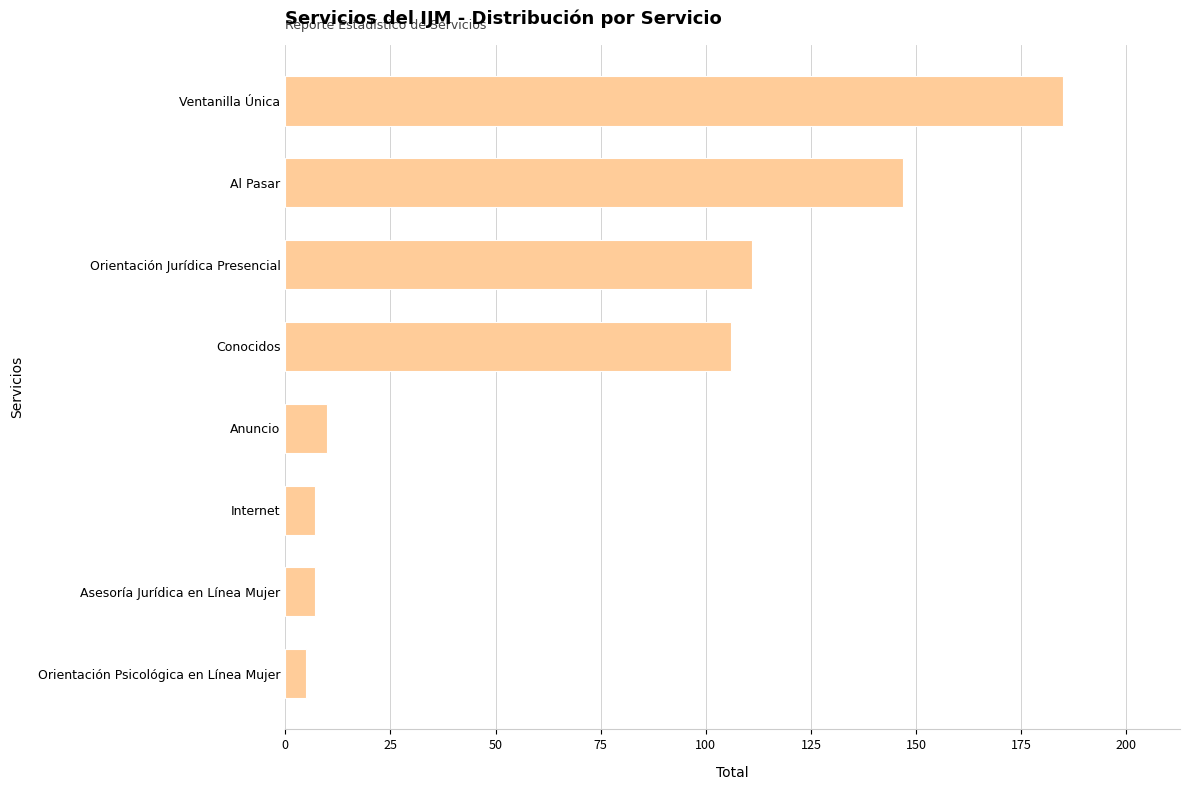

True or false: the data shows 37 at Al Pasar.

False